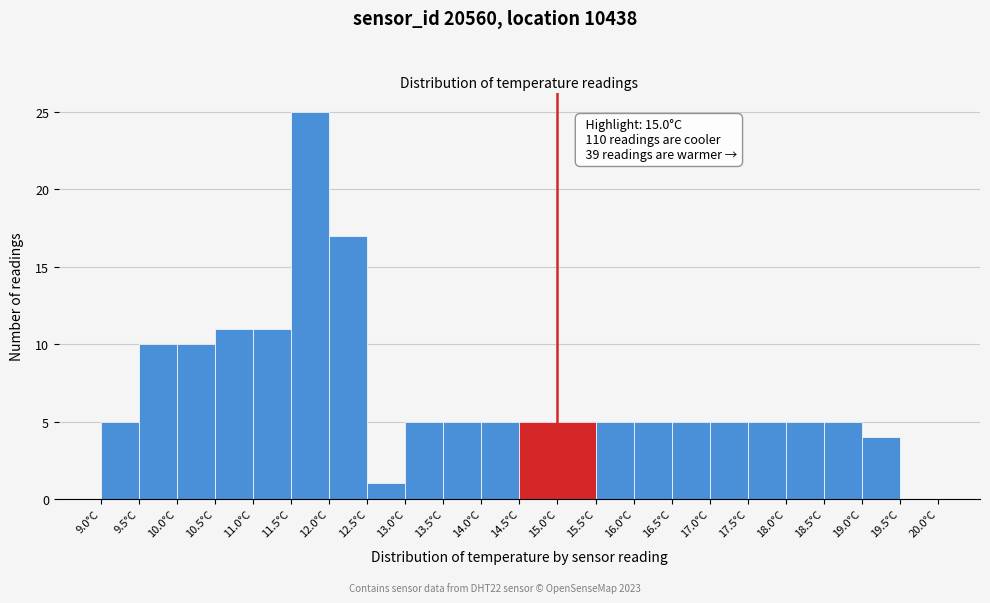

Which range on the x-axis has the tallest bar?

11.5 to 12.0